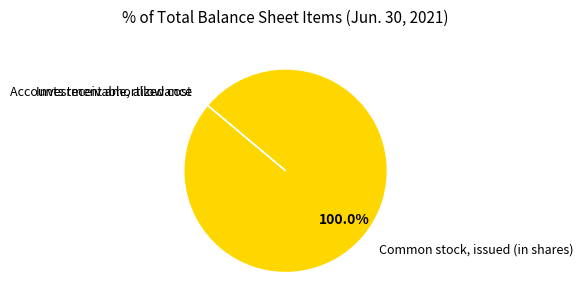

What is the largest slice in the pie chart?

Common stock, issued (in shares)